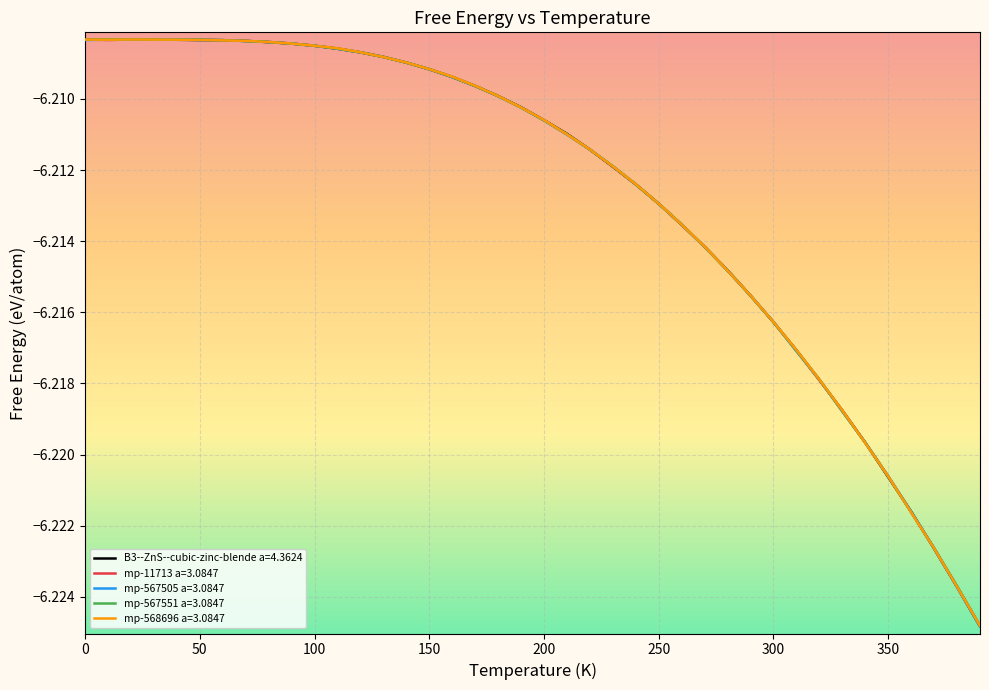

What are all the series names shown in the legend?

B3--ZnS--cubic-zinc-blende a=4.3624, mp-11713 a=3.0847, mp-567505 a=3.0847, mp-567551 a=3.0847, mp-568696 a=3.0847